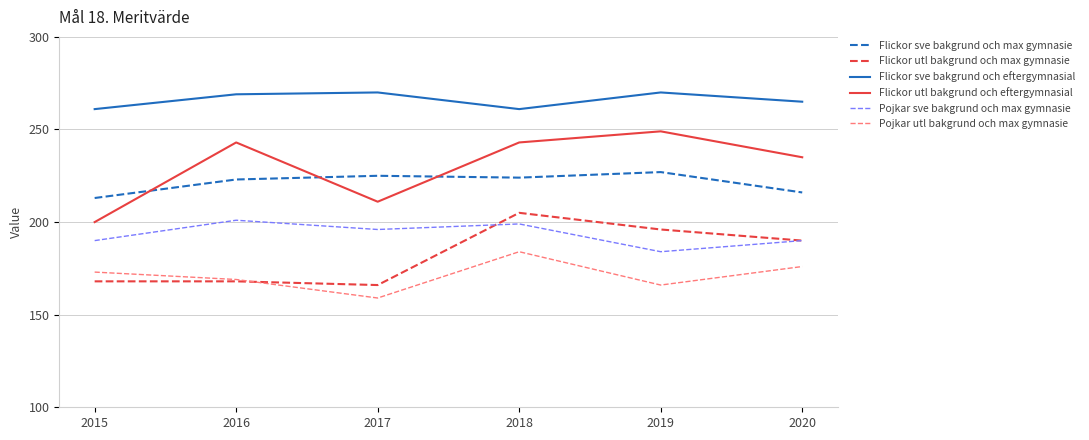

Count the Flickor utl bakgrund och eftergymnasial values in the range 211 to 243.

4